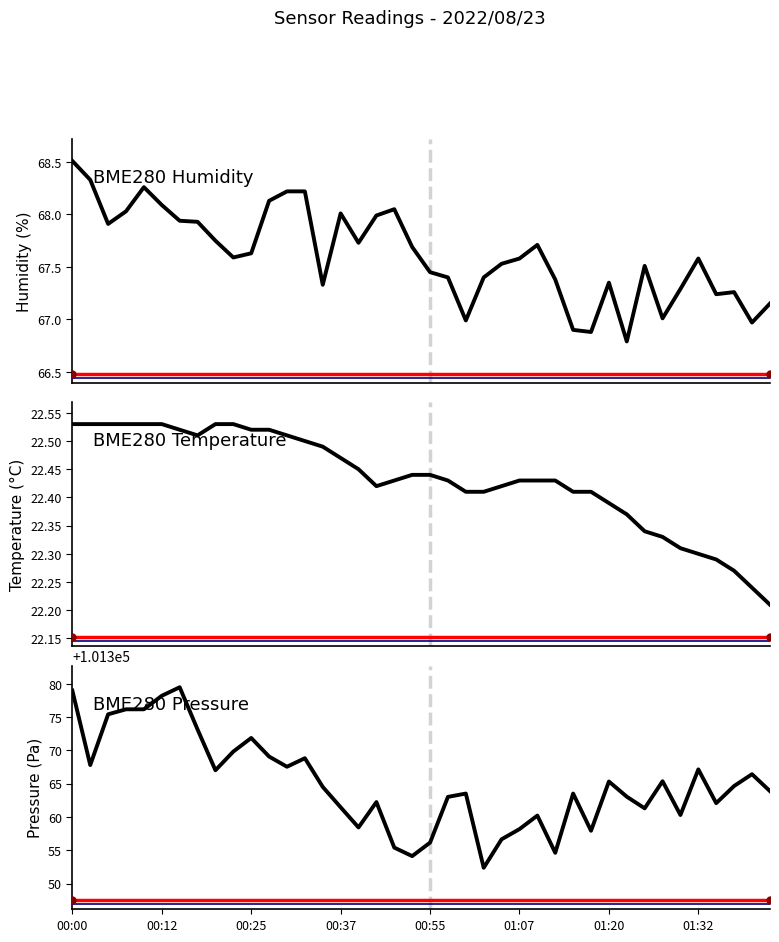

Which has a higher value, 00:37 or 32?

00:37